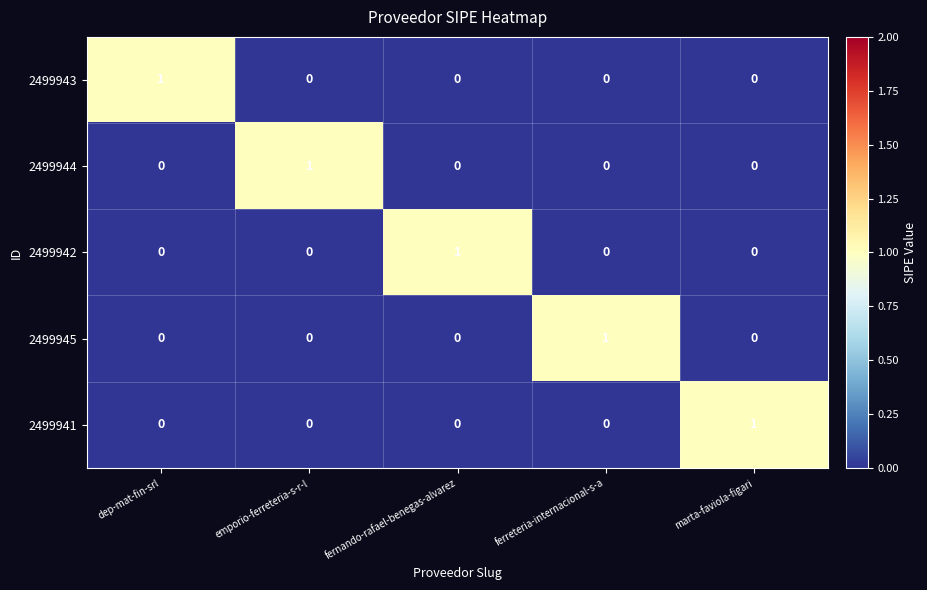

True or false: 2499944 has a value of -1 at marta-faviola-figari.

False